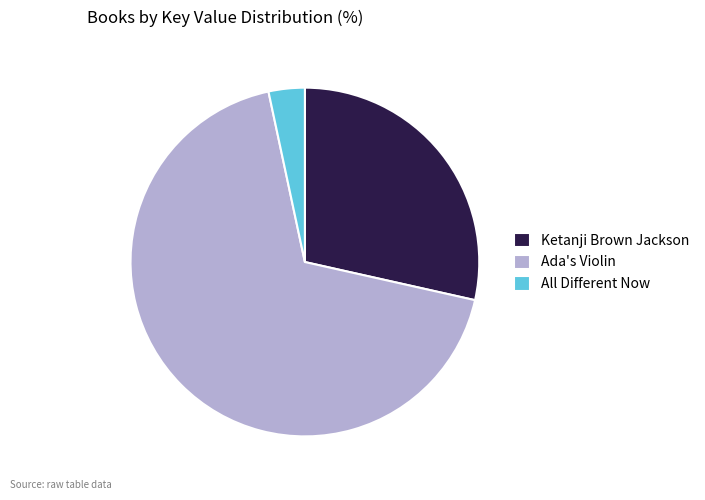

Which category has the biggest portion of the pie?

Ada's Violin